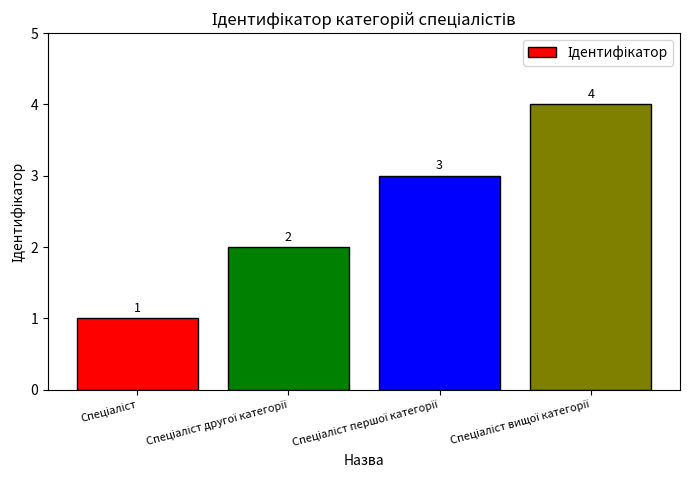

What is the value of the 2nd bar from the left?

2